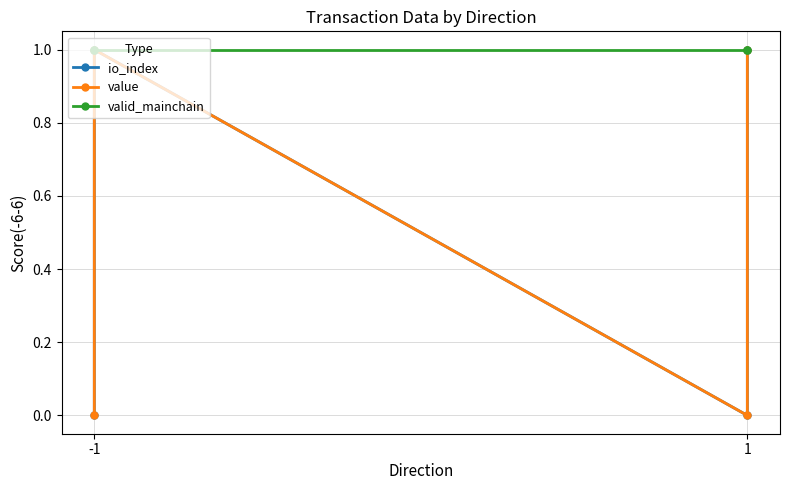

Does the chart display data point markers on the line(s)?

Yes